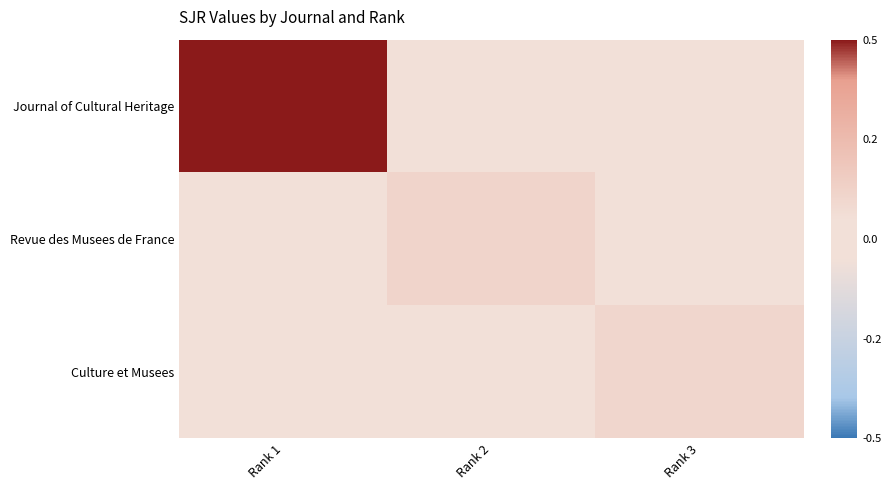

Which series has the largest total across all categories?

Journal of Cultural Heritage